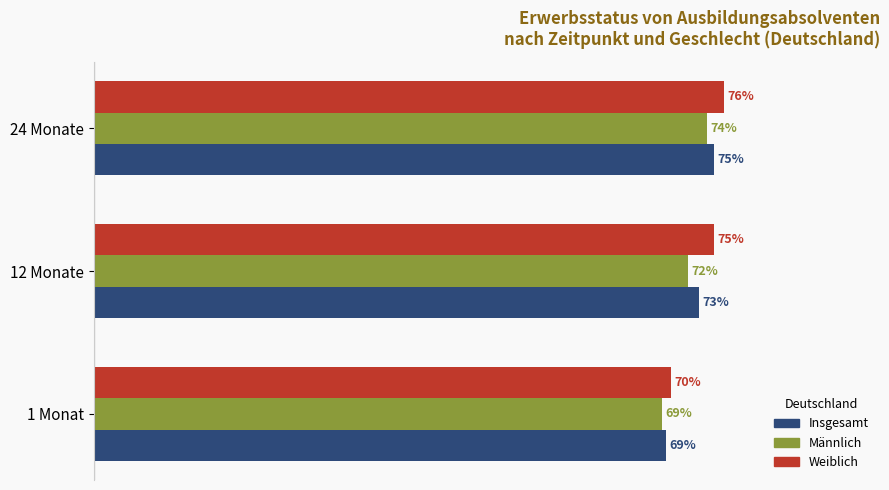

Rank the series by their maximum value, from lowest to highest.

Männlich, Insgesamt, Weiblich